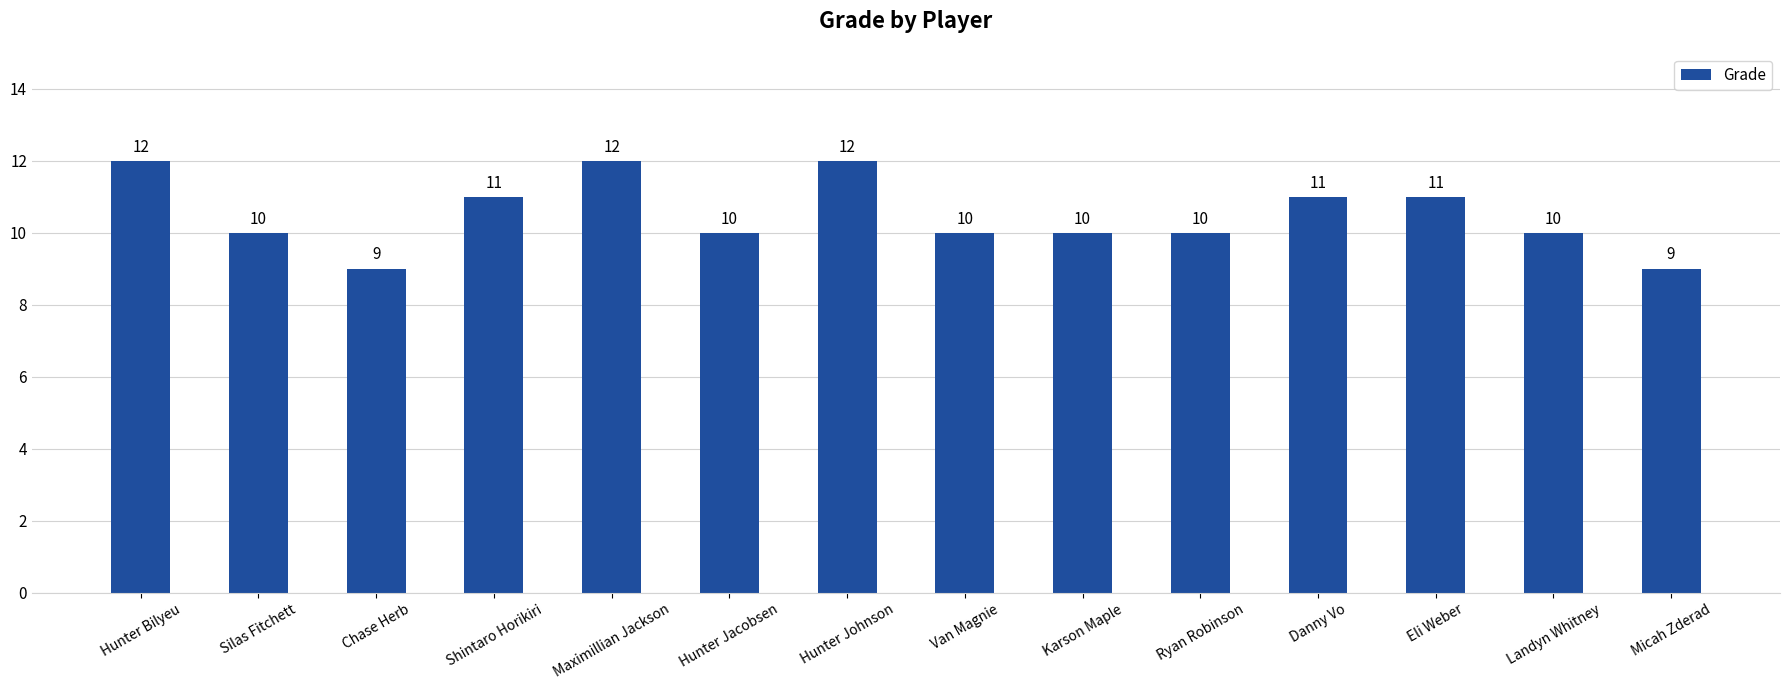

Are the bars grouped side by side (vs. stacked)?

No